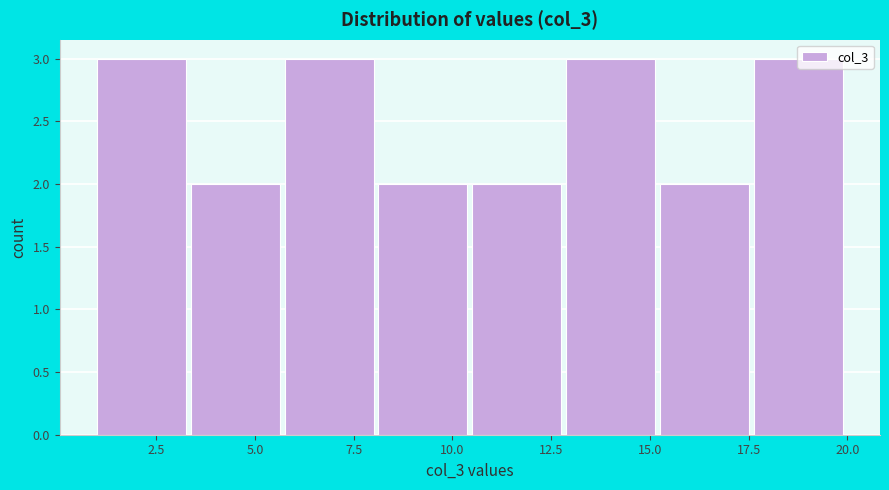

Reading left to right, transcribe this chart: for each bar, give the range it covers on the x-axis and its height. Neither the bar edges nor the heights are printed on the chart, so give them approximately, as read against the axes.

1.0 to 3.5: 3
3.5 to 6.0: 2
6.0 to 8.0: 3
8.0 to 10.5: 2
10.5 to 13.0: 2
13.0 to 15.5: 3
15.5 to 17.5: 2
17.5 to 20.0: 3